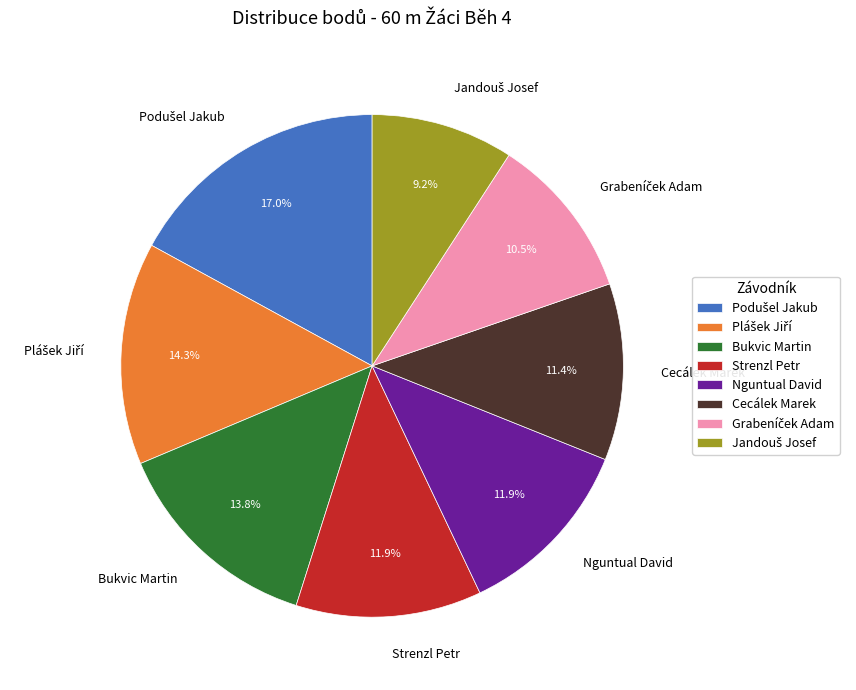

How much of the chart is everything except Bukvic Martin?

86.2%